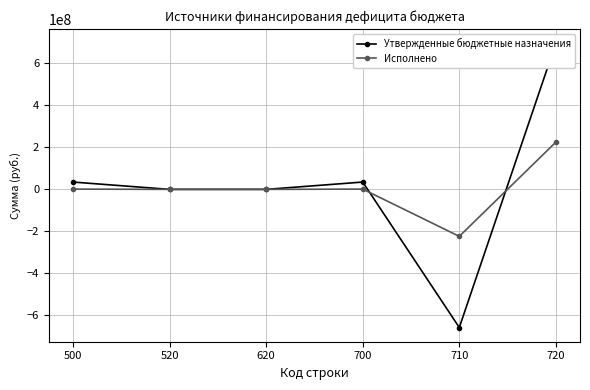

What are all the series names shown in the legend?

Утвержденные бюджетные назначения, Исполнено